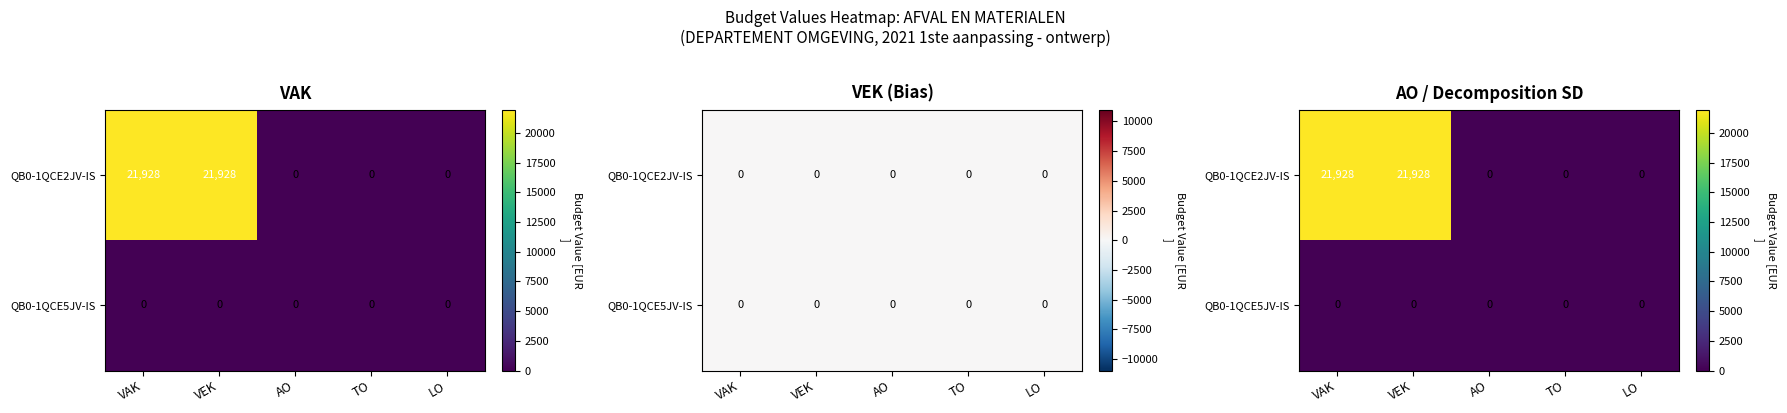

Which label corresponds to the largest value in the chart?

VAK